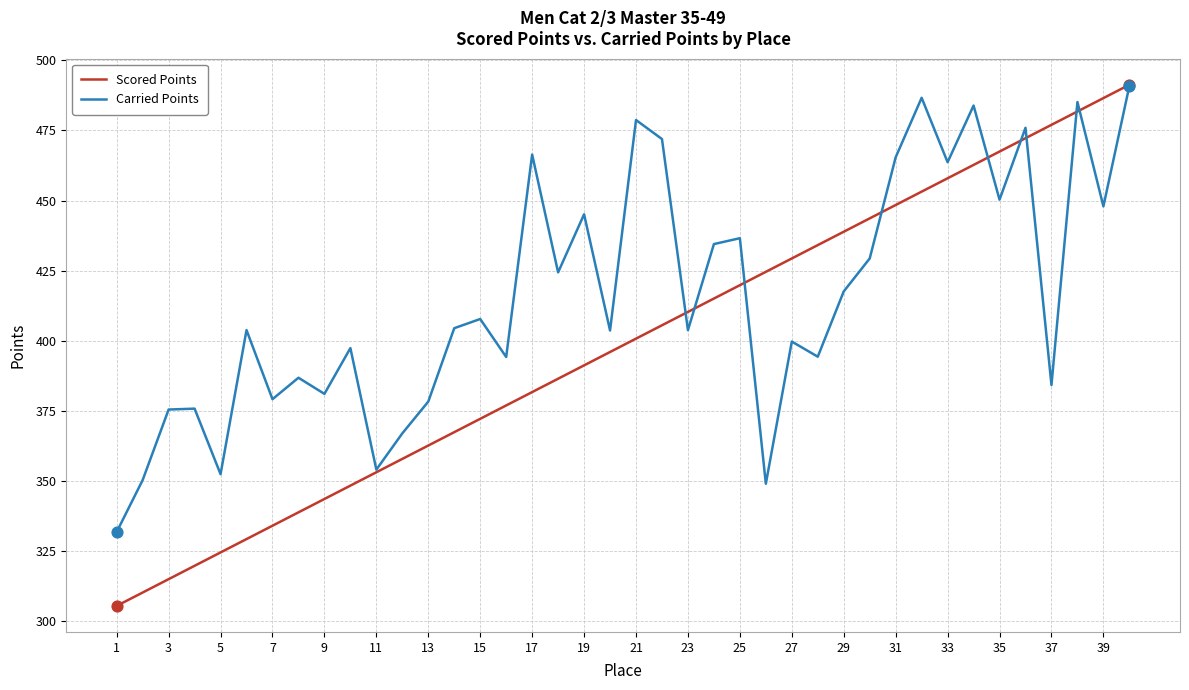

What is the maximum value for Scored Points?

491.3